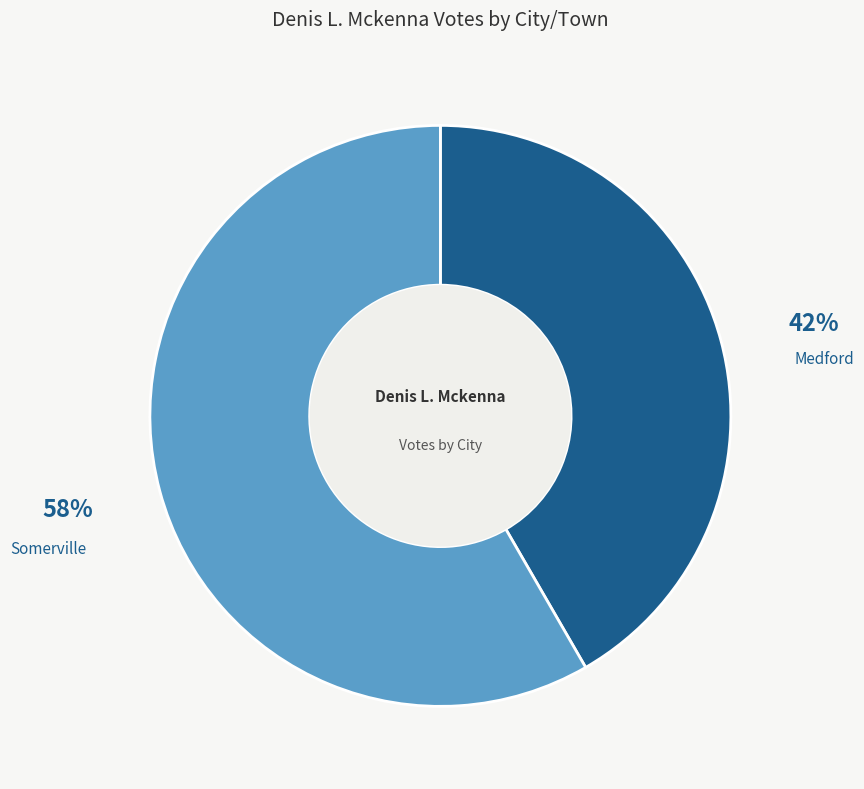

Is it true that Somerville is 58% of the pie?

True